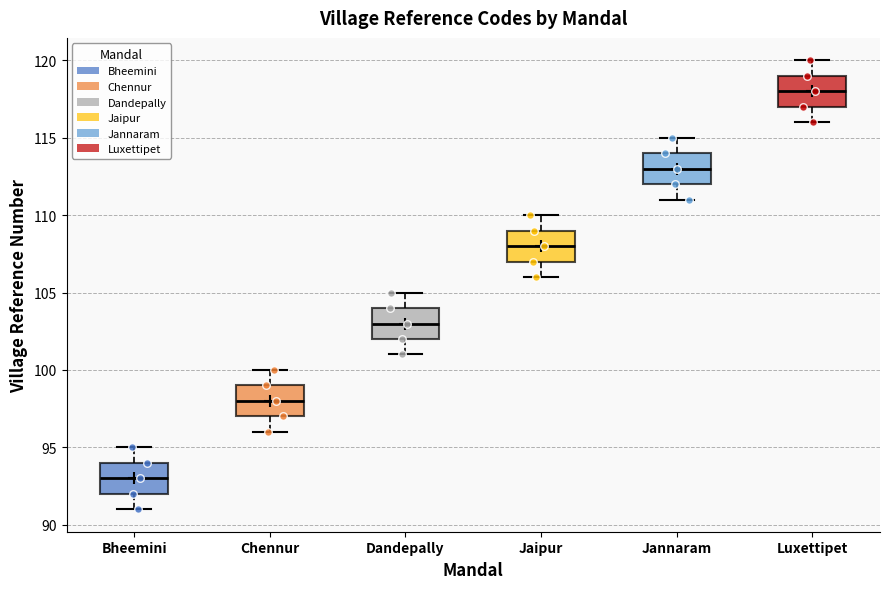

Where does the median line of the box for Jannaram sit on the y-axis? The values are not printed on the chart, so give them approximately, as read against the axis.

113